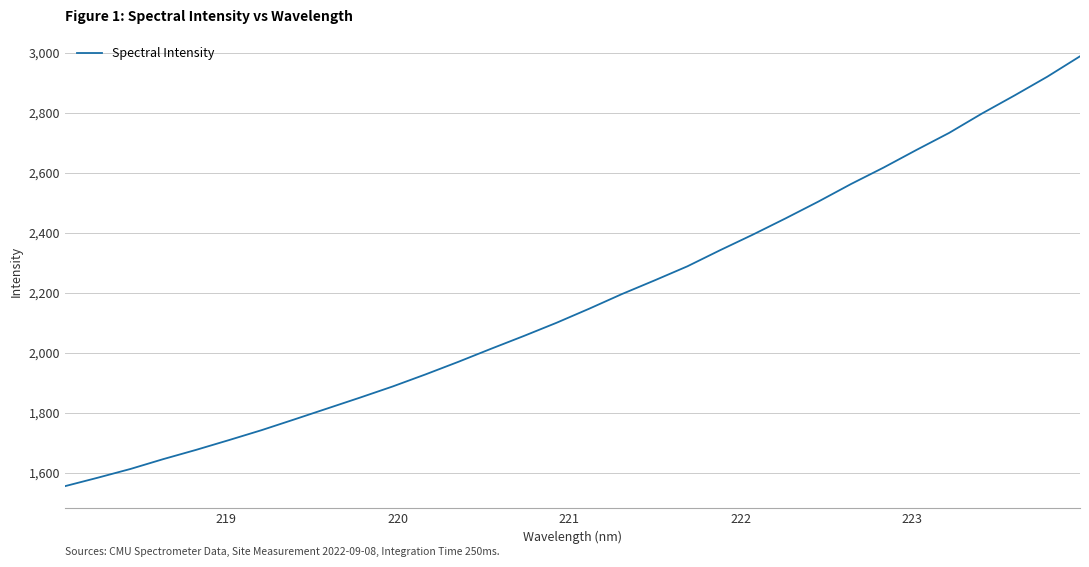

What is the maximum value shown in the chart?

2988.5